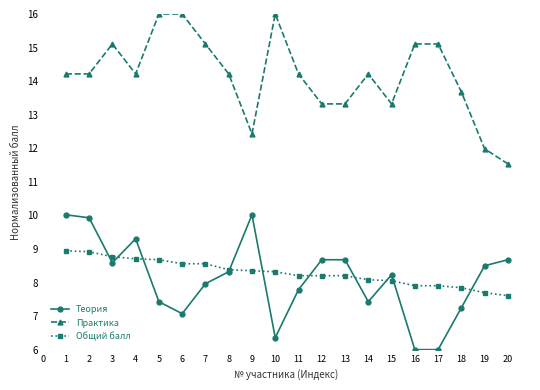

Which series has the largest range (max minus min)?

Практика